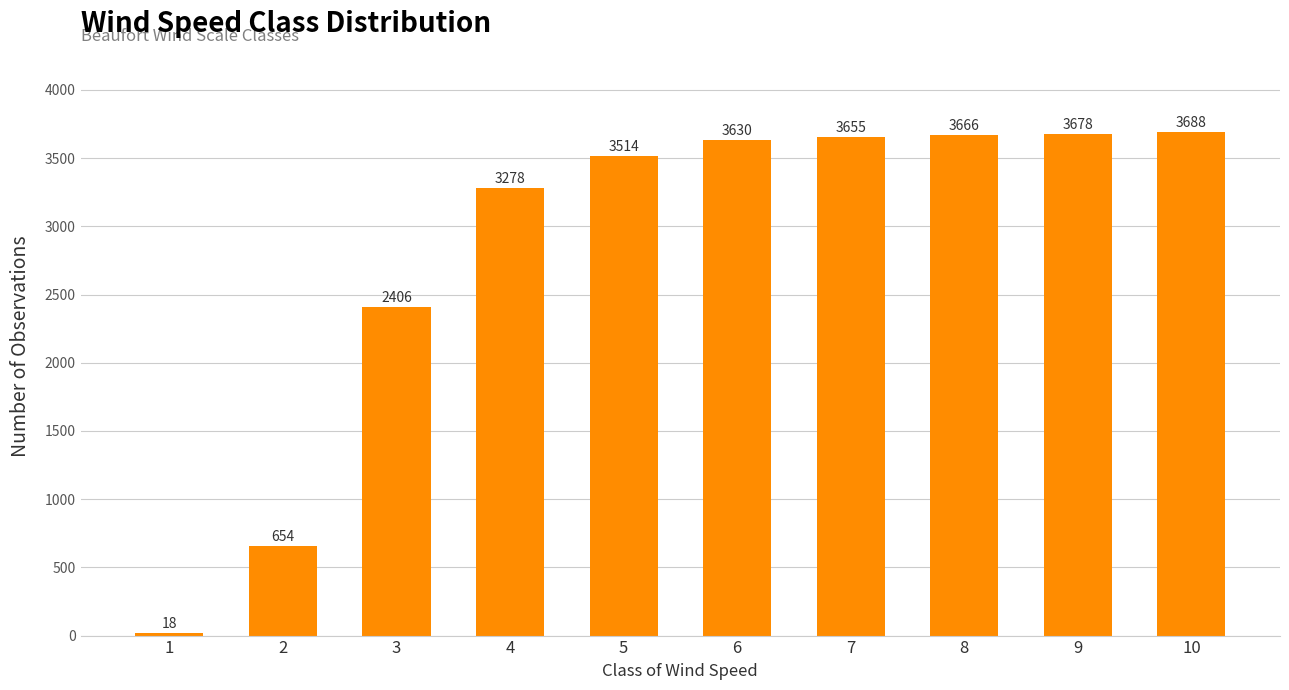

What is the change in value from 2 to 4?

+2624